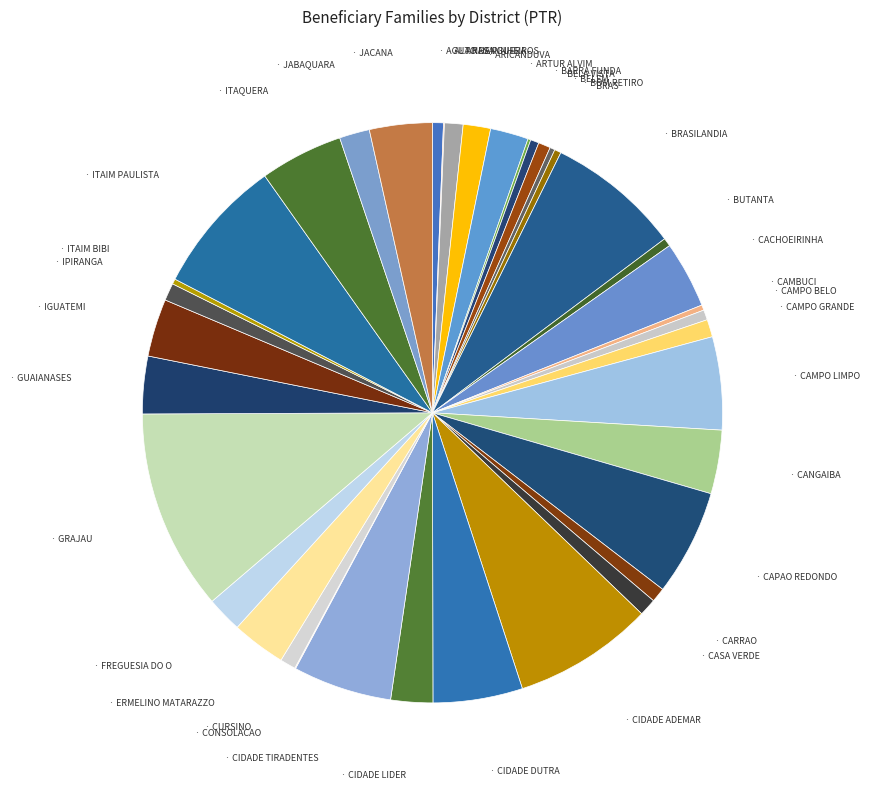

Which slice is the largest?

GRAJAU